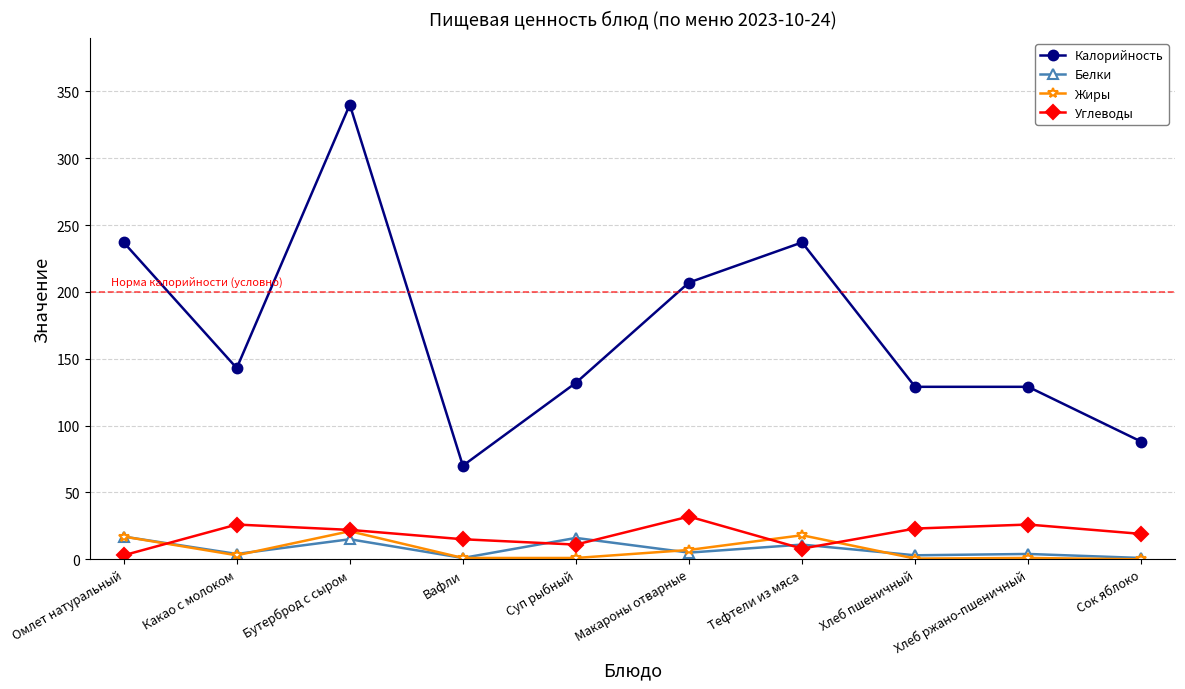

Where does the Белки series first go above 5?

Омлет натуральный